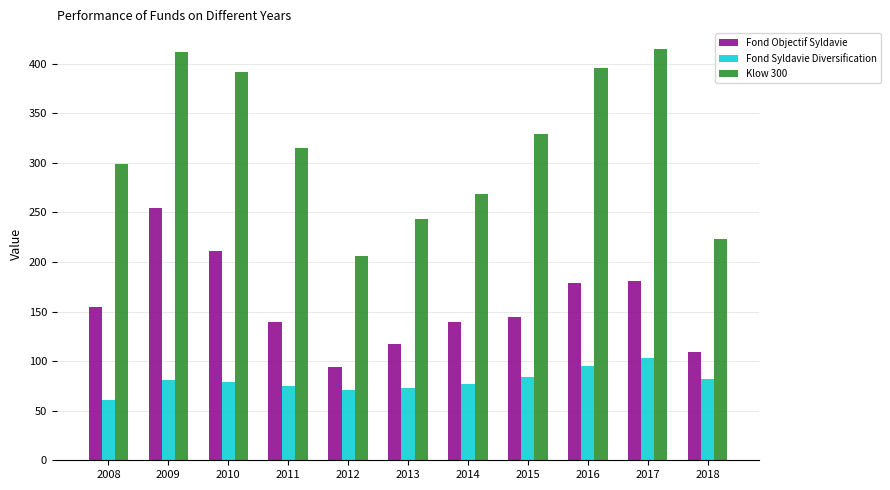

What is the sum of the Fond Syldavie Diversification values at 2017 and 2016?

198